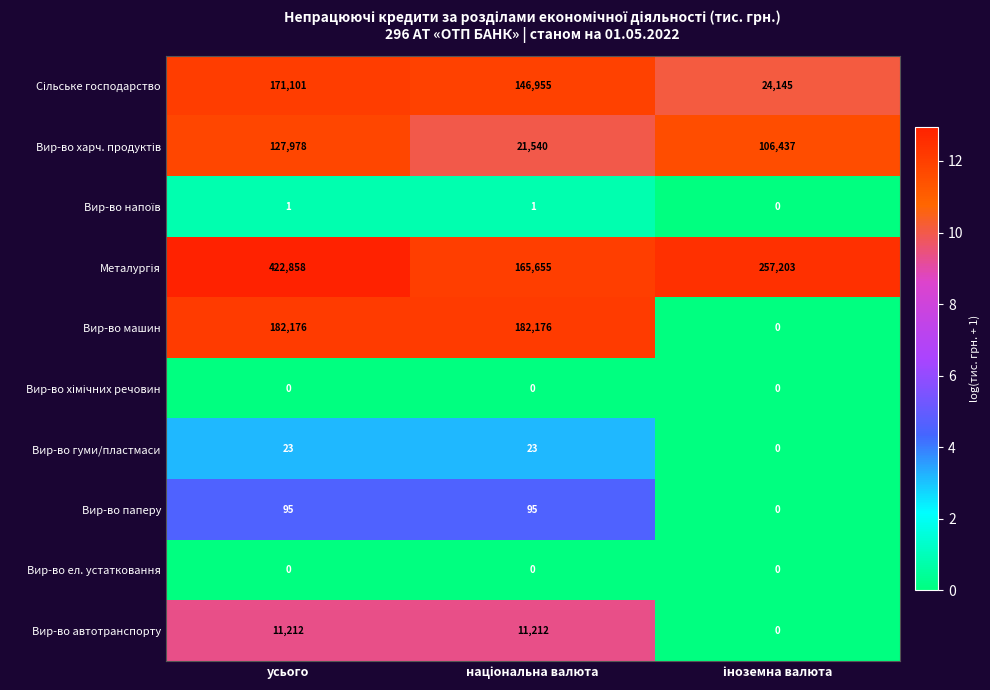

At how many categories does at least one series exceed 139757?

3